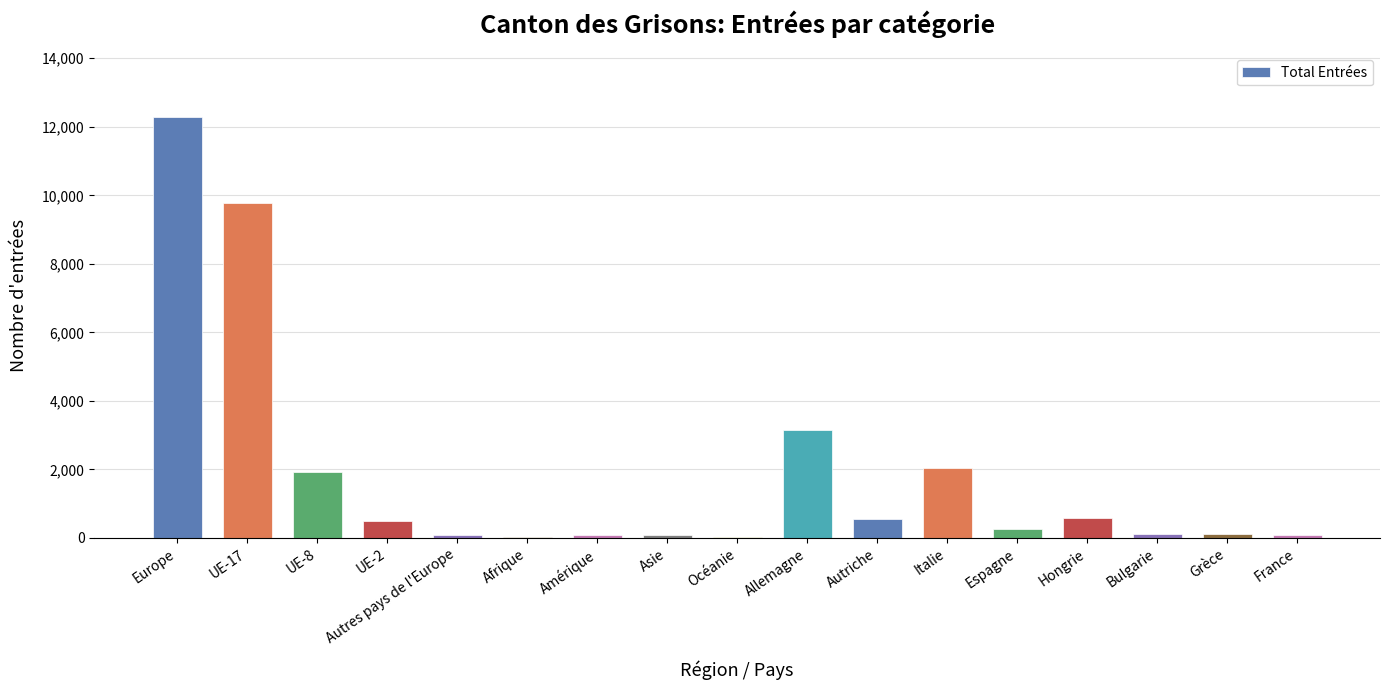

Count the number of categories in the chart.

17